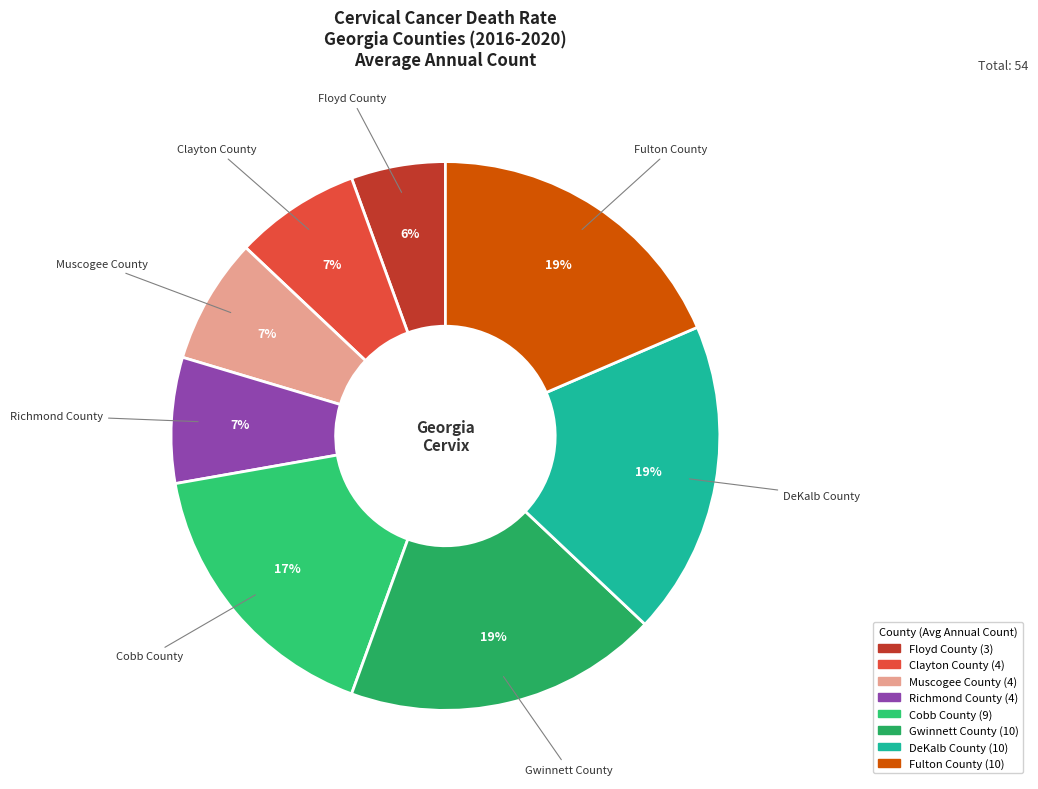

To the nearest percent, what percentage of the pie is Cobb County?

17%